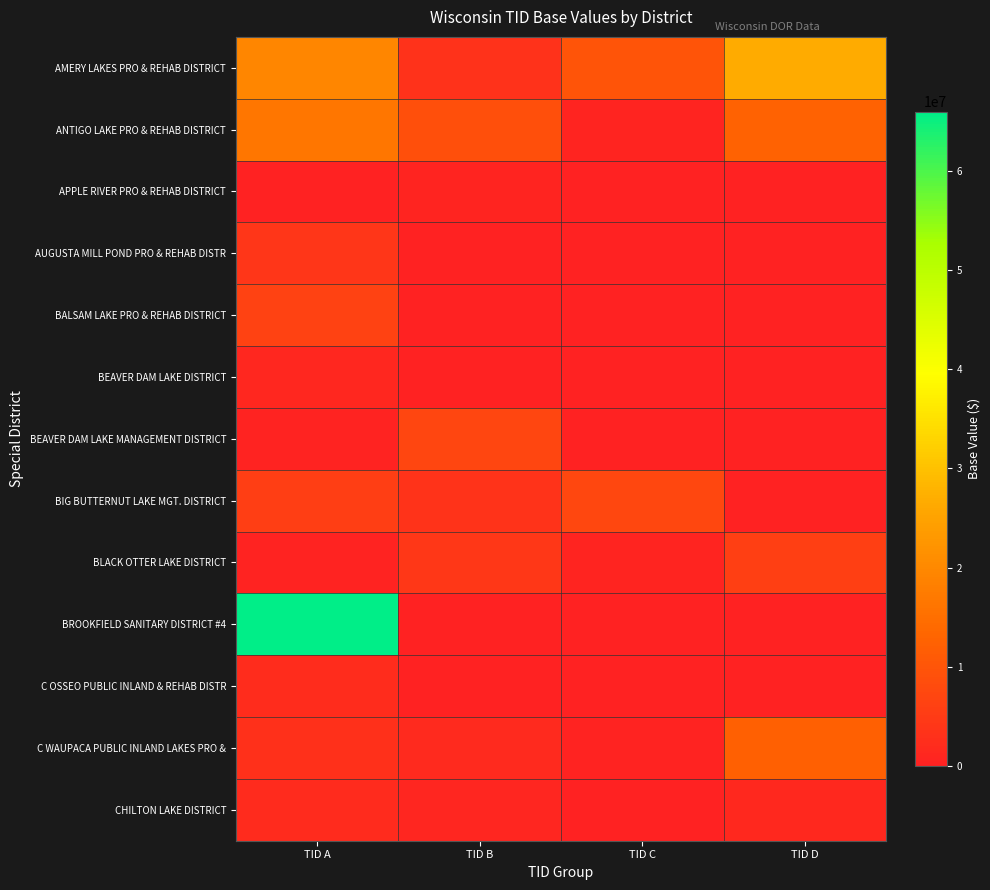

At how many categories does at least one series exceed 50692638?

1